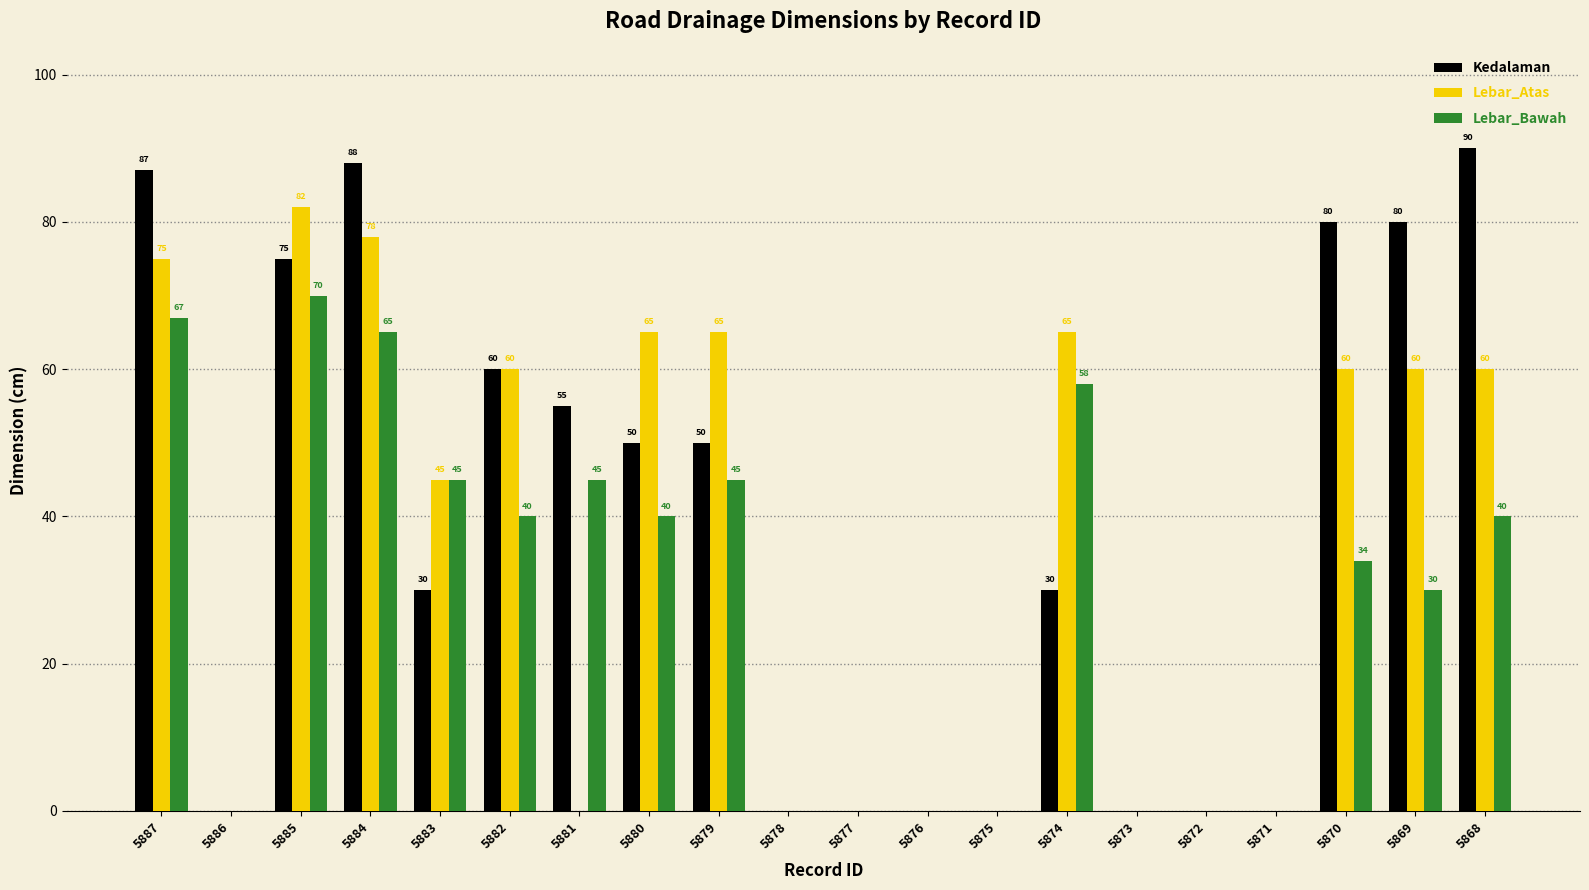

Is it true that Lebar_Bawah equals 40 at 5882?

True